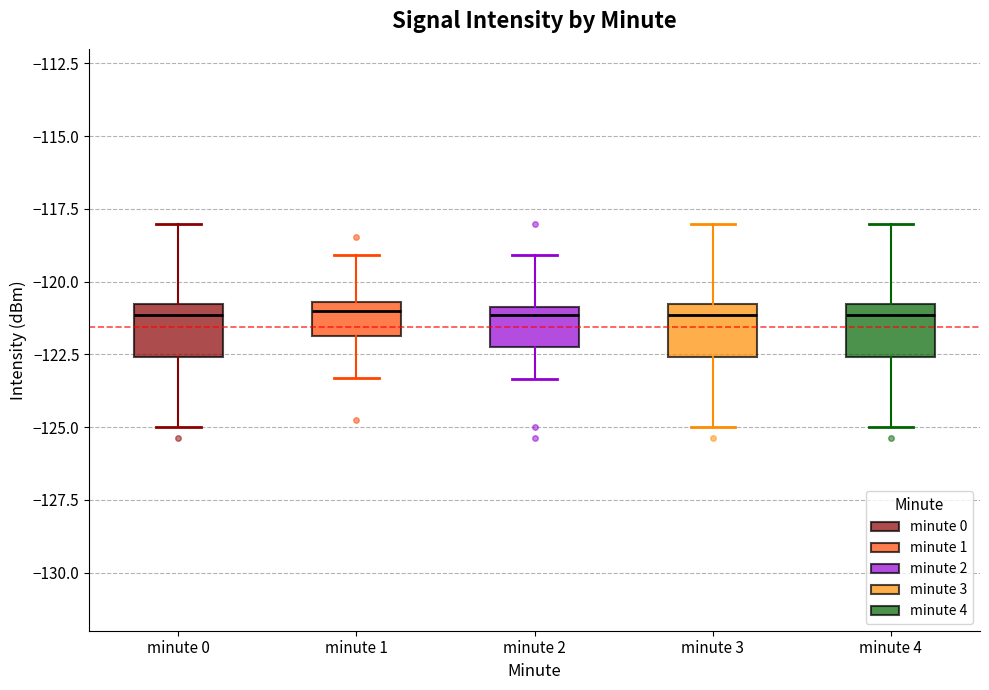

Reading left to right, read every box against the y-axis: the position of its median line, the range the box covers, and the ends of its whiskers. The values are not printed on the chart, so give them approximately, as read against the axis.

minute 0: median -121.0 (just below the box's upper edge), box -122.5 to -121.0, whiskers -125.0 to -118.0
minute 1: median -121.0, box -122.0 to -120.5, whiskers -123.5 to -119.0
minute 2: median -121.0 (just below the box's upper edge), box -122.0 to -121.0, whiskers -123.5 to -119.0
minute 3: median -121.0 (just below the box's upper edge), box -122.5 to -121.0, whiskers -125.0 to -118.0
minute 4: median -121.0 (just below the box's upper edge), box -122.5 to -121.0, whiskers -125.0 to -118.0